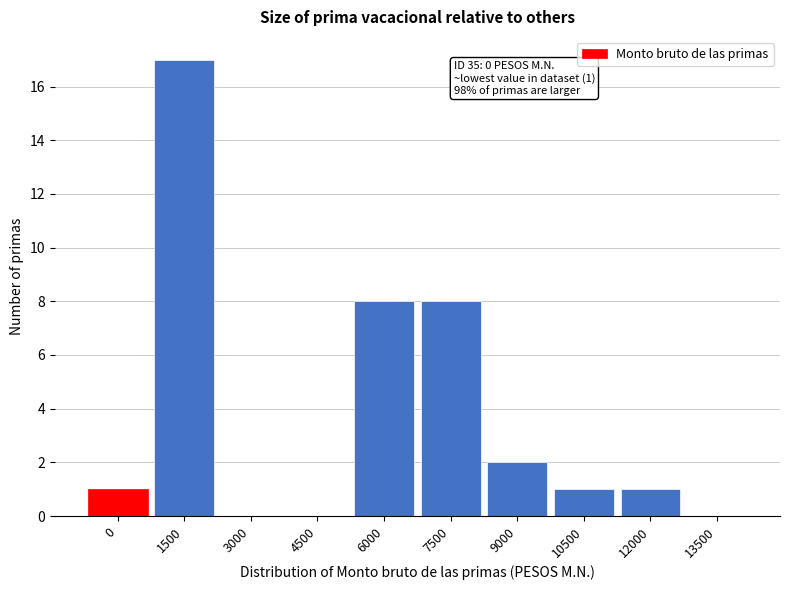

Reading right to left, what are all the values shown in this chart?

13500=0	12000=1	10500=1	9000=2	7500=8	6000=8	4500=0	3000=0	1500=17	0=1